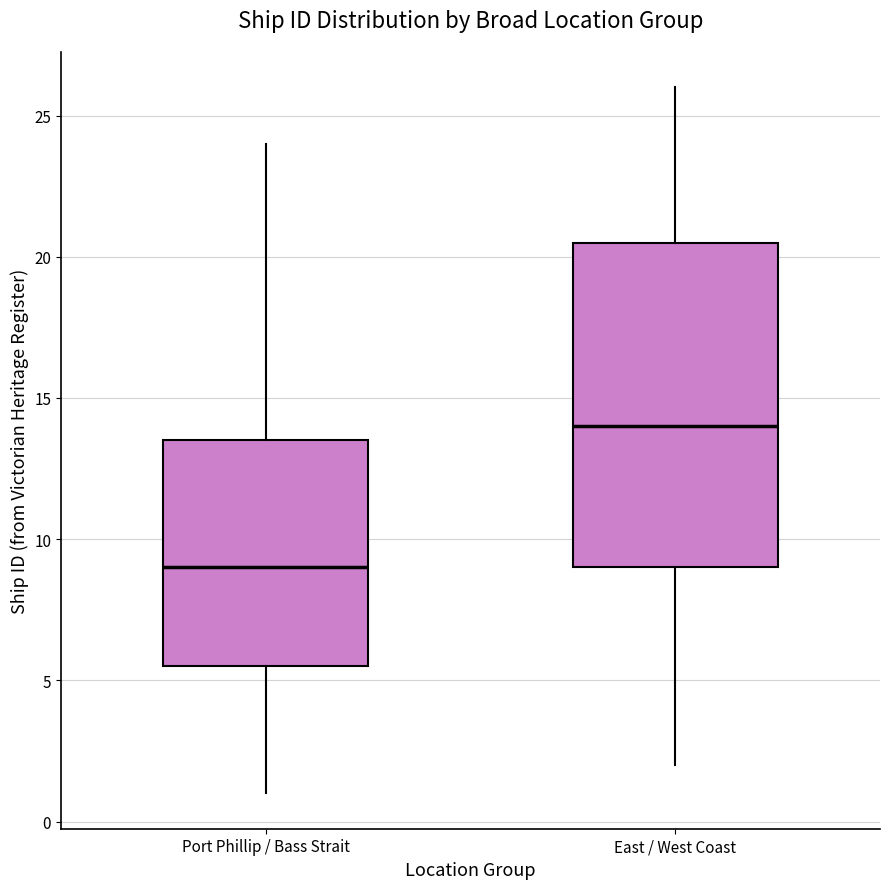

Which box is the tallest, from its lower edge to its upper edge?

East / West Coast